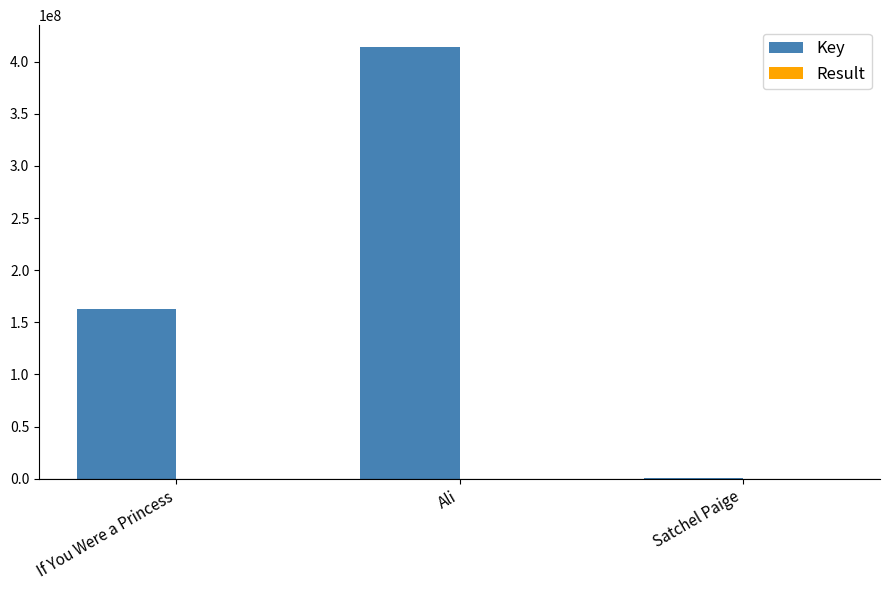

The Key series shows 414339473 at Ali. True or false?

True